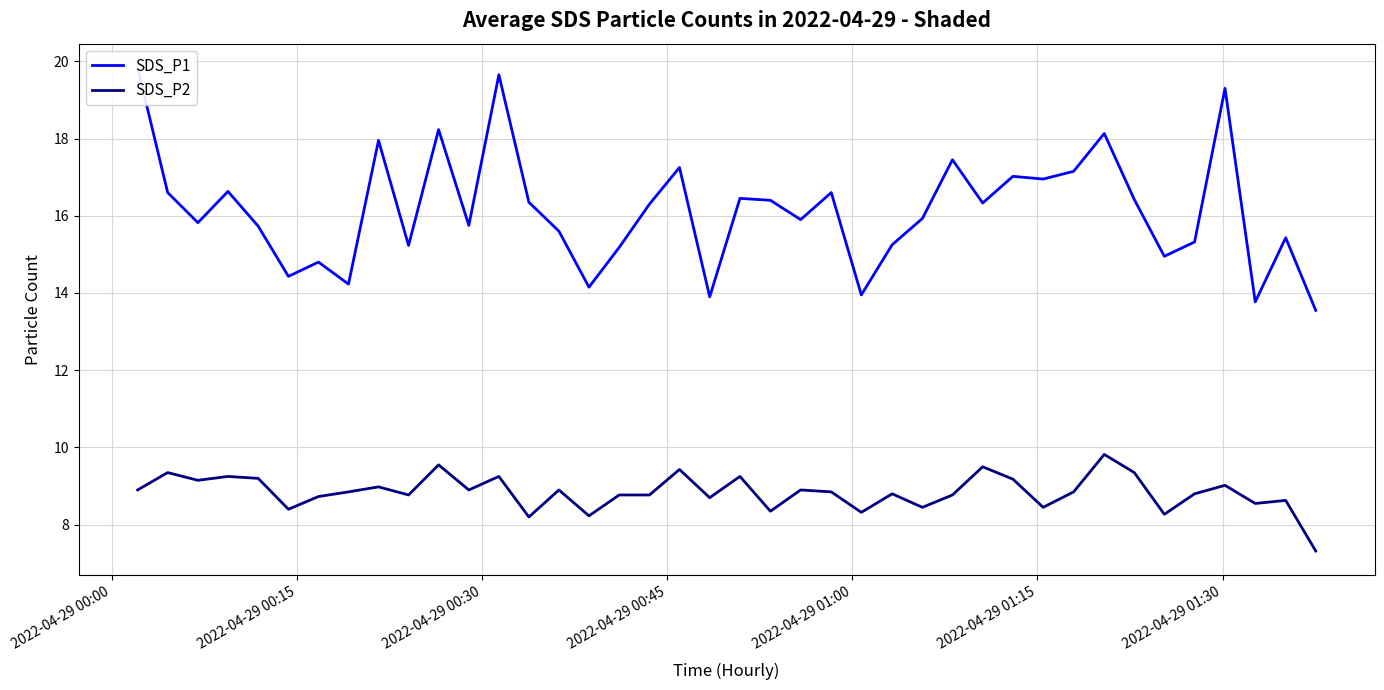

True or false: SDS_P2 and SDS_P1 intersect in this chart.

False